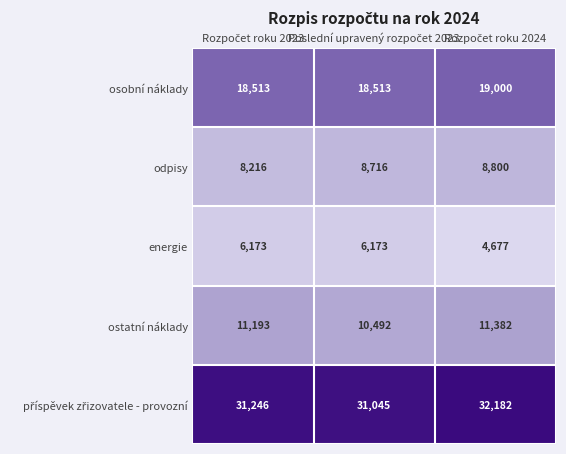

What is the smallest value displayed?

4677